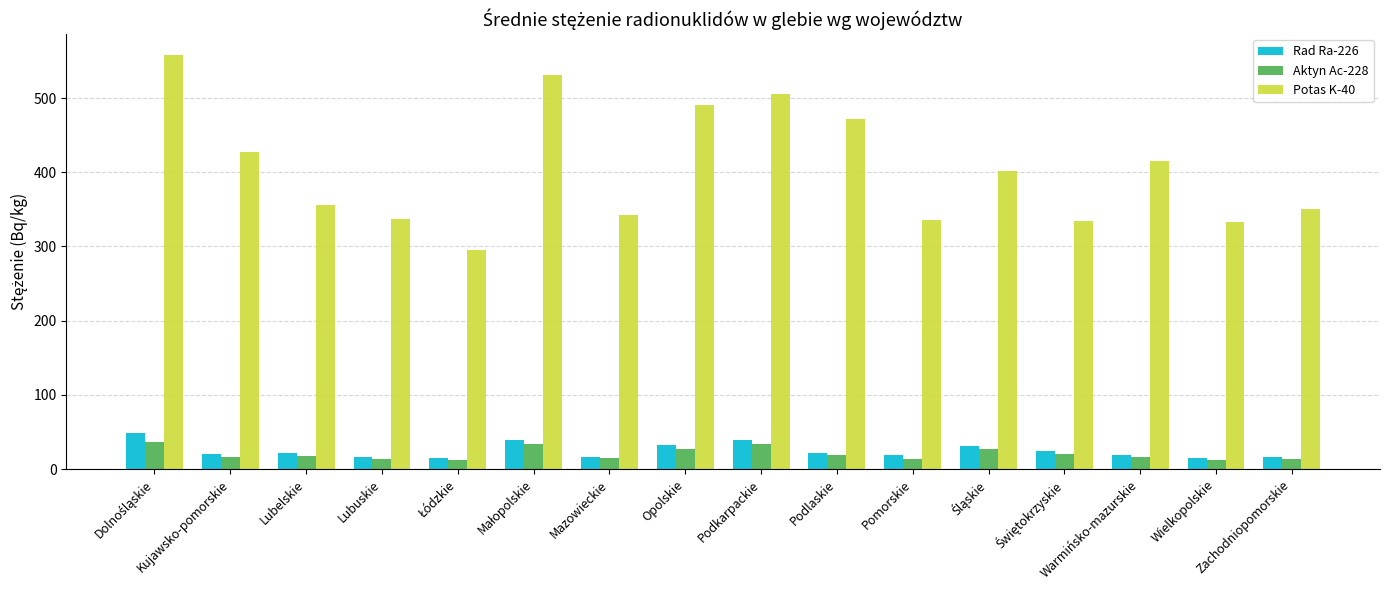

Which series has the largest total across all categories?

Potas K-40